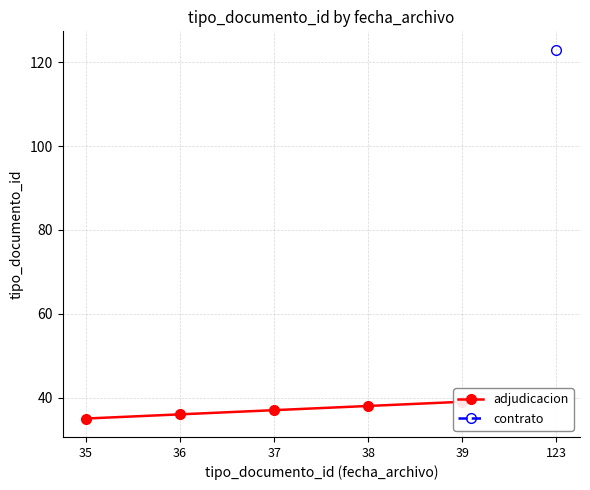

At which label is the value closest to 37?

37